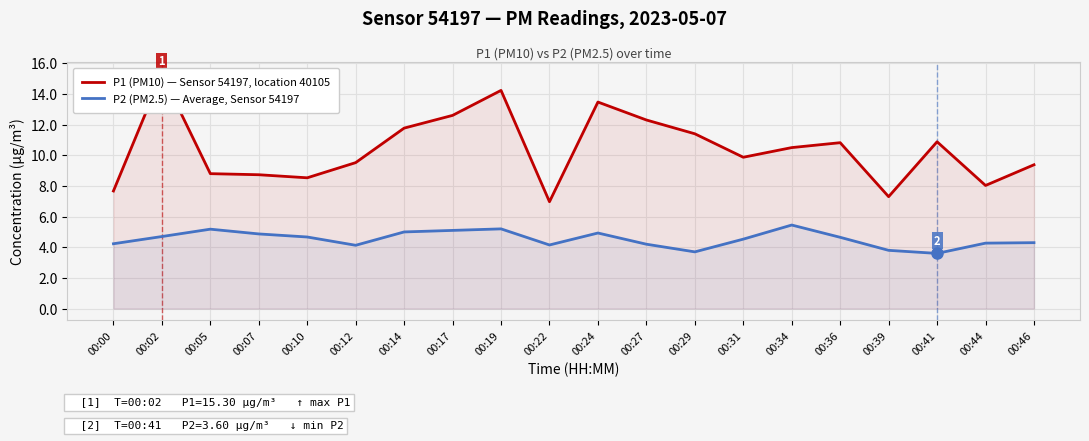

Reading right to left, transcribe all the data shown in this chart.

P1 (PM10) — Sensor 54197, location 40105: 9.4	8.0	10.9	7.3	10.8	10.5	9.9	11.4	12.3	13.5	7.0	14.2	12.6	11.8	9.5	8.5	8.7	8.8	15.3	7.7
P2 (PM2.5) — Average, Sensor 54197: 4.3	4.3	3.6	3.8	4.7	5.5	4.5	3.7	4.2	4.9	4.2	5.2	5.1	5.0	4.1	4.7	4.9	5.2	4.7	4.2